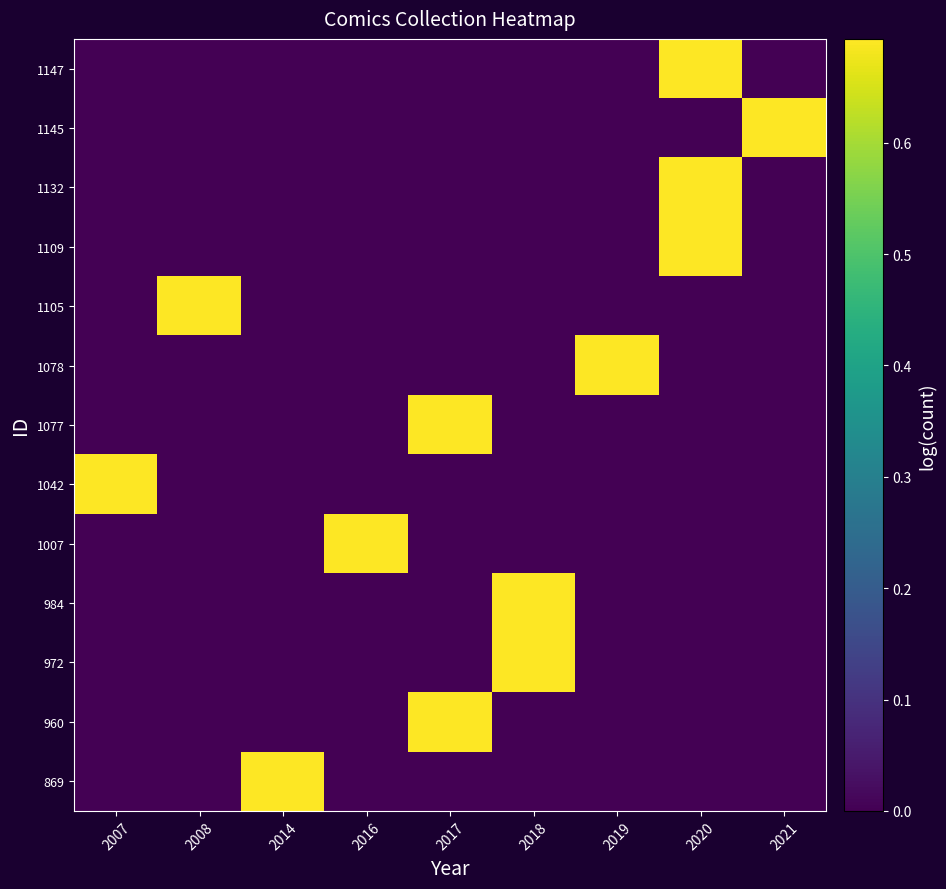

What is the total value across all series at 2019?

0.7